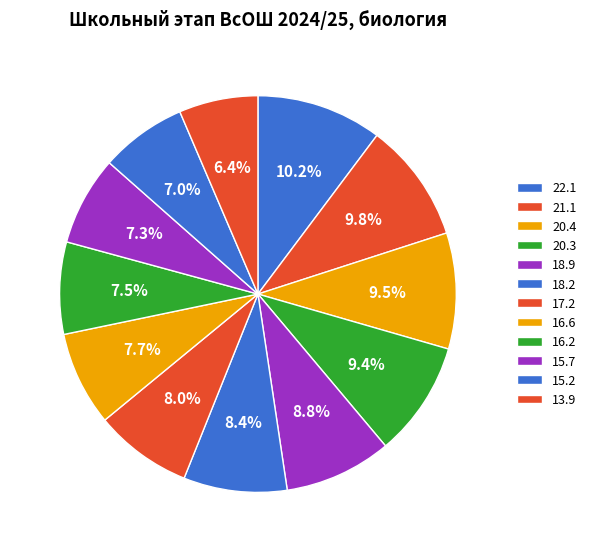

Between 20.4 and 18.9, which is larger?

20.4